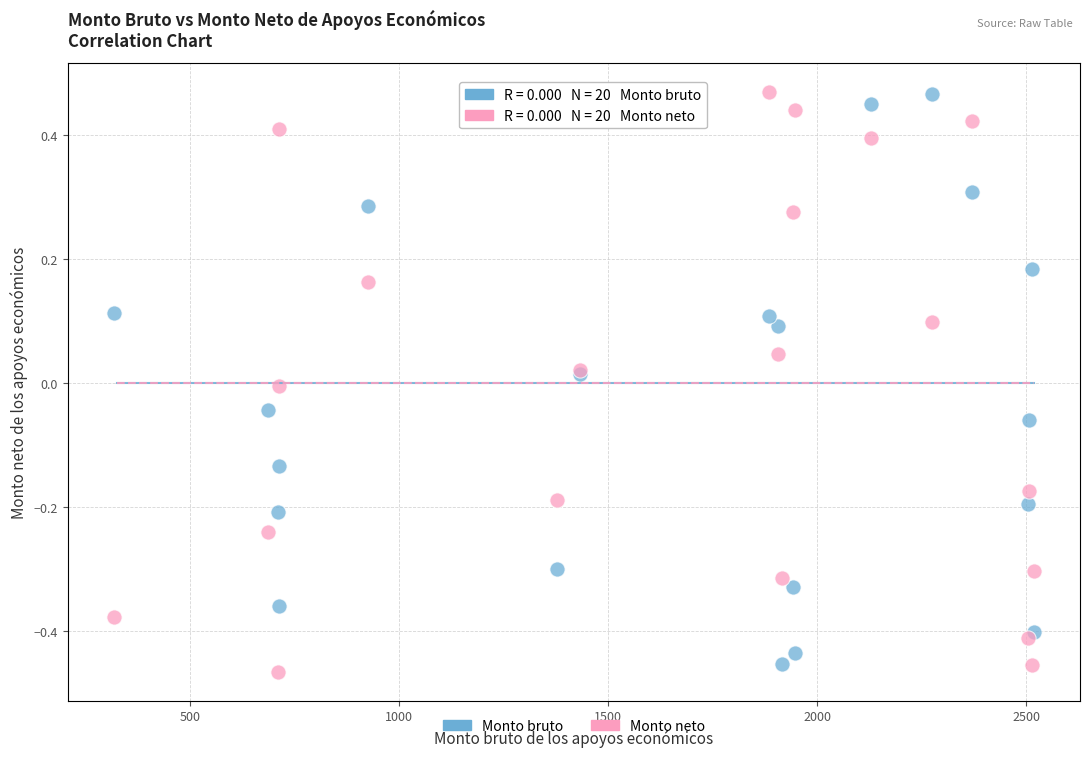

Which series contains the lowest Y value?

Monto neto